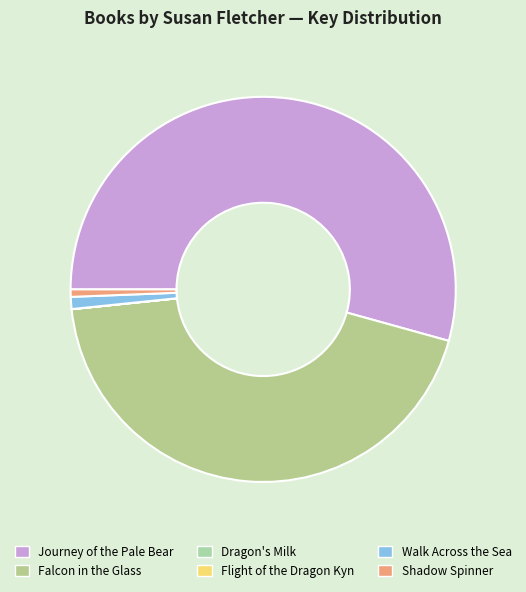

What is the majority slice?

Journey of the Pale Bear